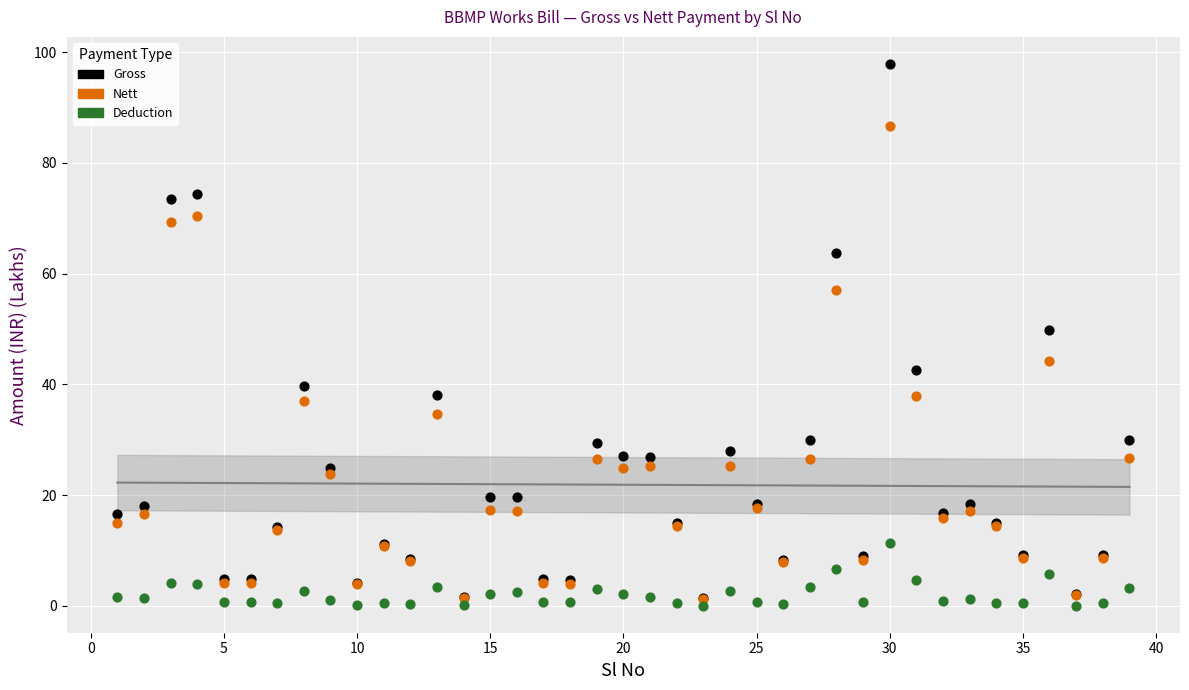

Which series contains the highest Y value?

Gross